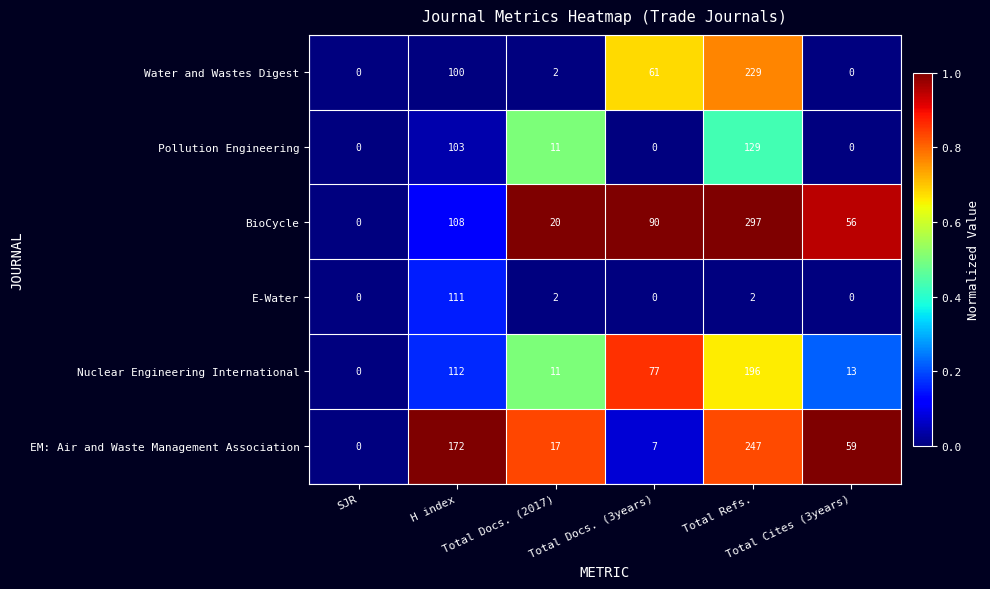

Which series has the largest total across all categories?

BioCycle